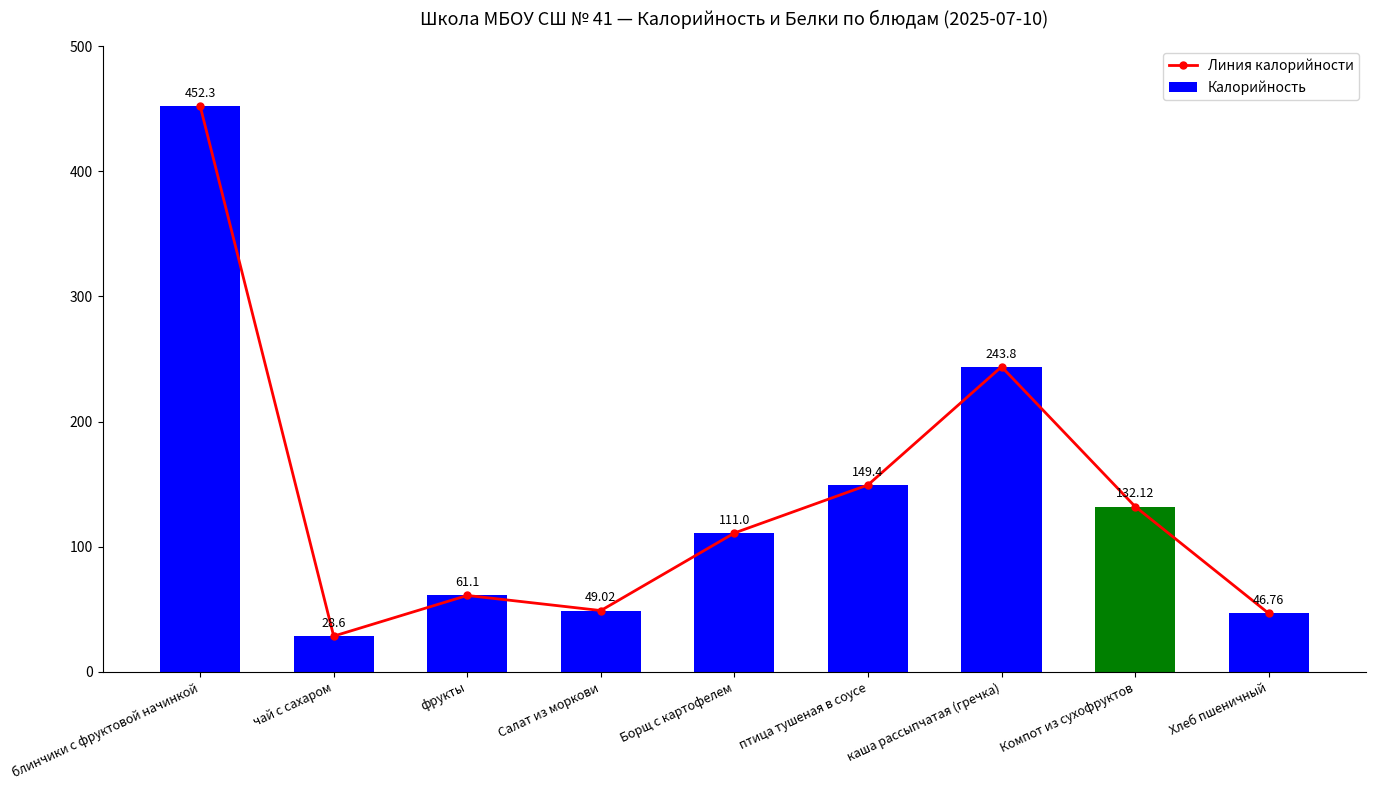

How many values in the Калорийность series are below 111?

4